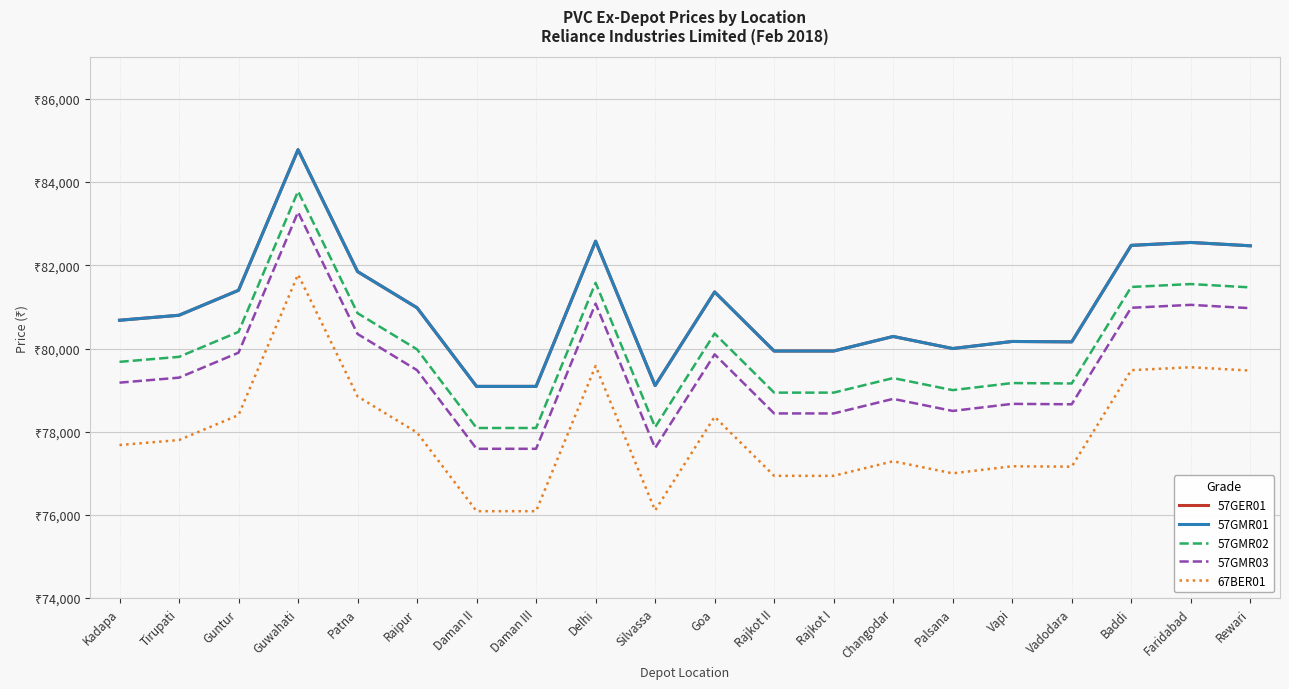

What is the difference between the maximum and minimum values in the 57GMR03 series?

5690